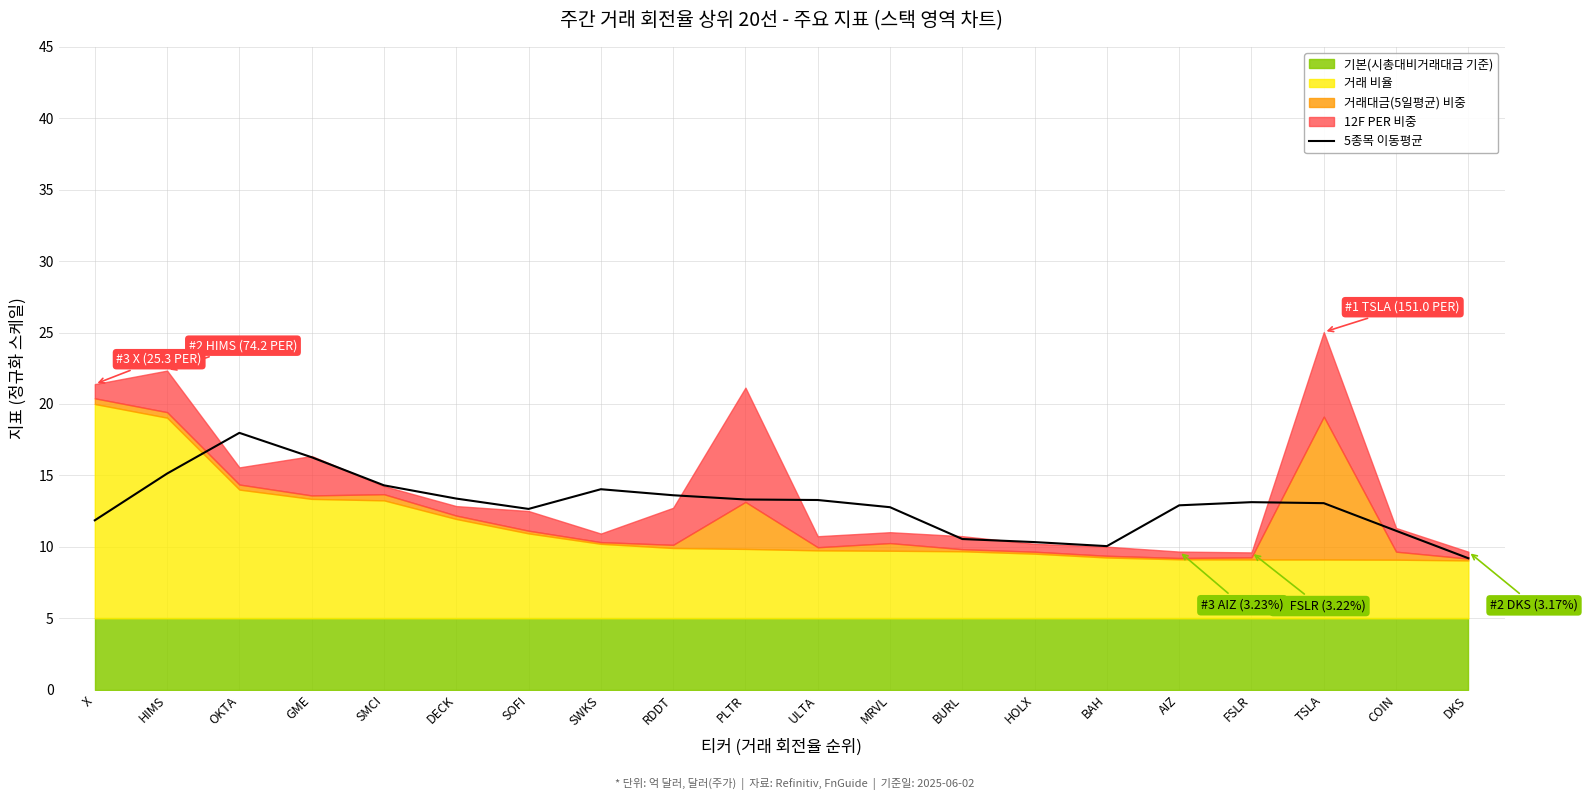

The value at COIN is 14.9. True or false?

False